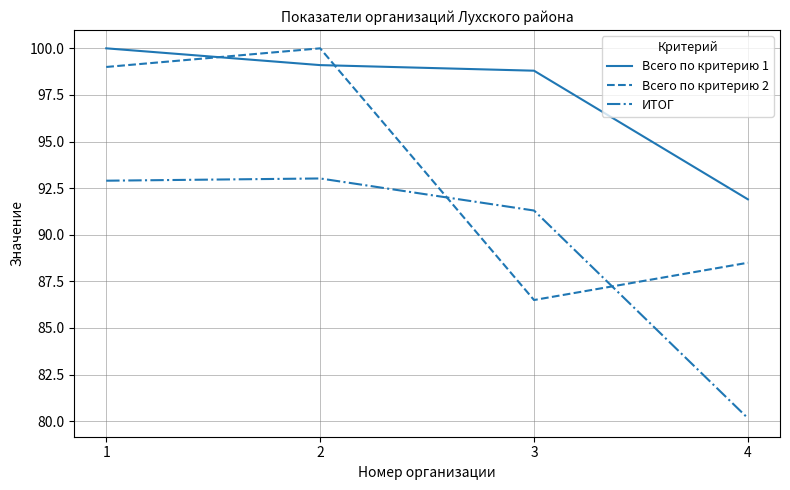

Which label corresponds to the smallest value in the chart?

4